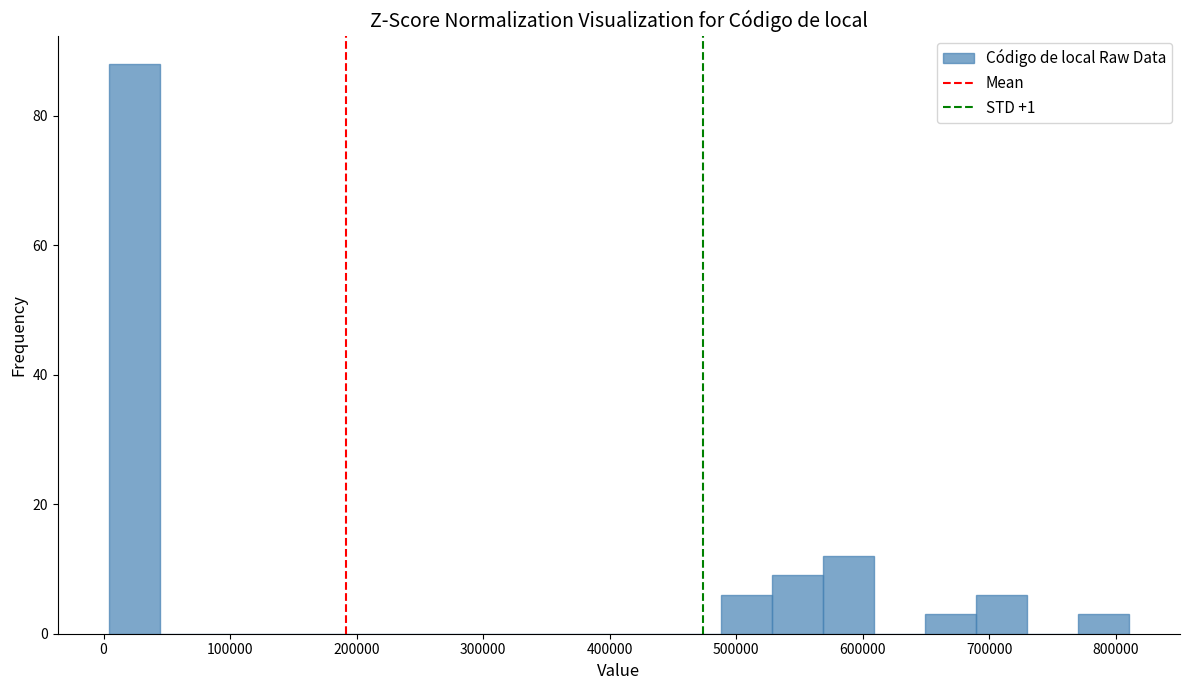

Reading left to right, transcribe this chart: for each bar, give the range it covers on the x-axis and its height. Neither the bar edges nor the heights are printed on the chart, so give them approximately, as read against the axes.

0 to 40000: 88
40000 to 80000: 0
80000 to 130000: 0
130000 to 170000: 0
170000 to 210000: 0
210000 to 250000: 0
250000 to 290000: 0
290000 to 330000: 0
330000 to 370000: 0
370000 to 410000: 0
410000 to 450000: 0
450000 to 490000: 0
490000 to 530000: 6
530000 to 570000: 10
570000 to 610000: 12
610000 to 650000: 0
650000 to 690000: 4
690000 to 730000: 6
730000 to 770000: 0
770000 to 810000: 4